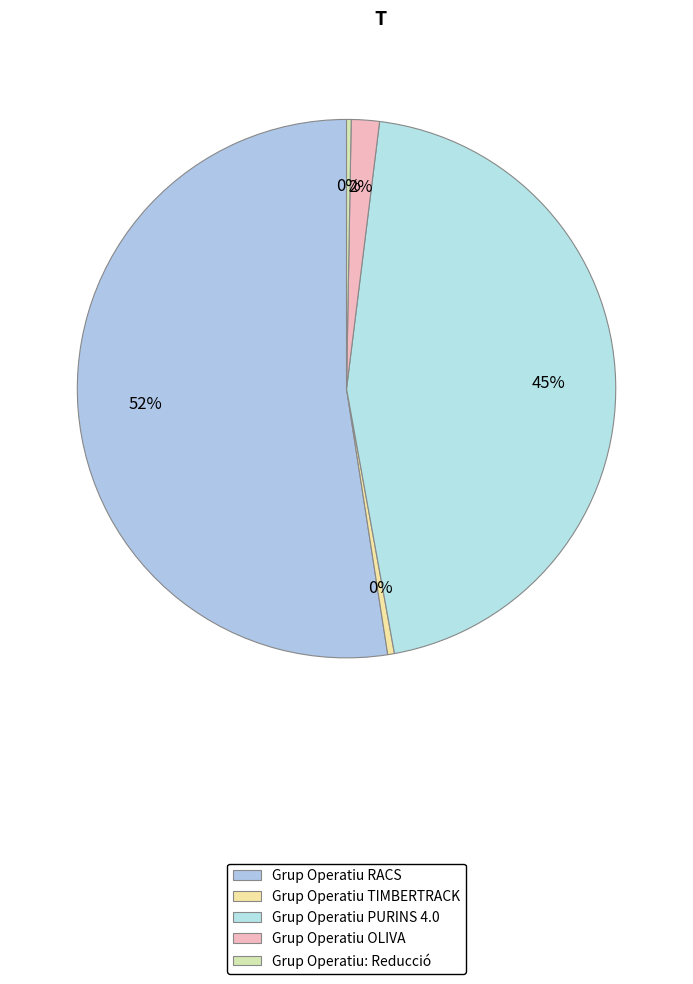

Is there a majority slice in this chart?

Yes